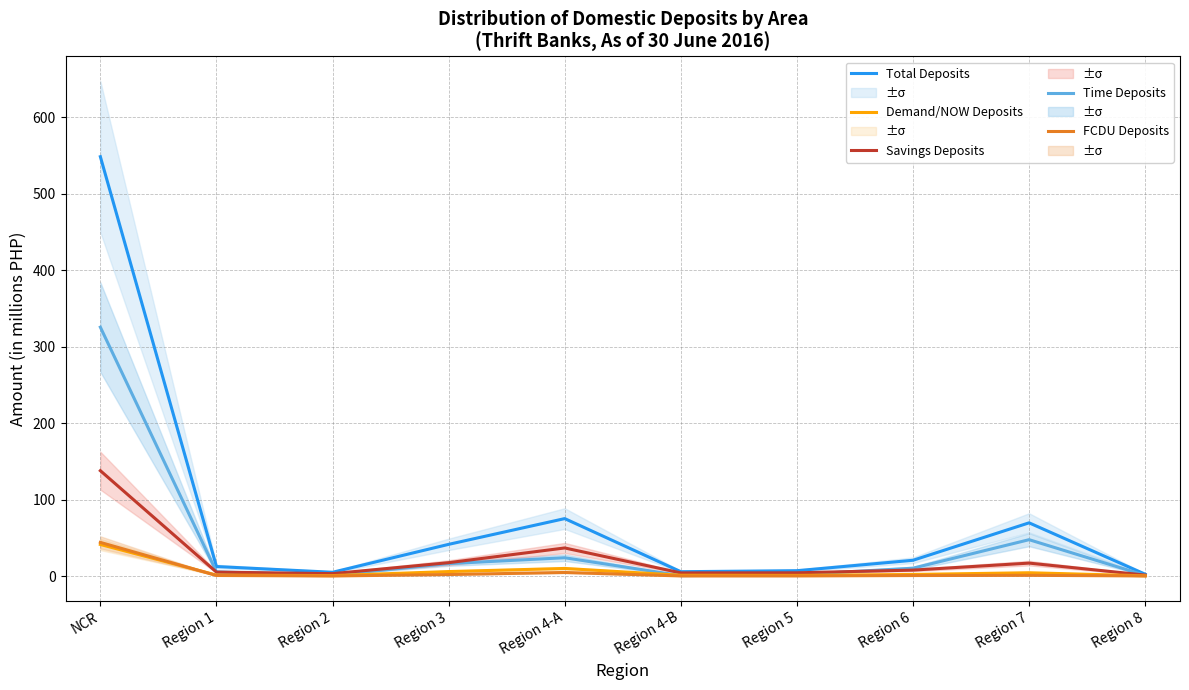

What is the difference between the maximum and second lowest values in the Demand/NOW Deposits series?

40.7